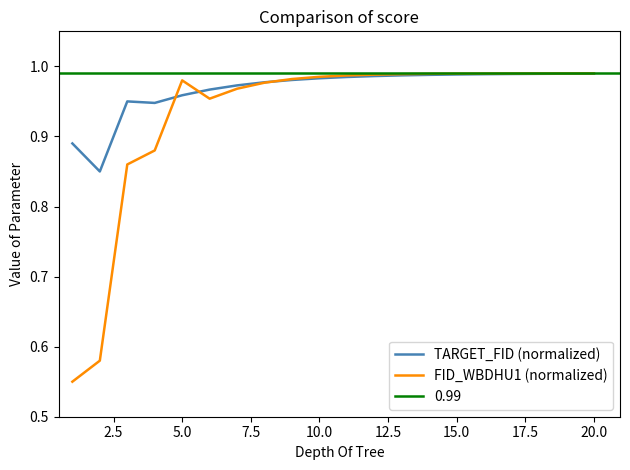

Which series has the widest spread of values?

FID_WBDHU1 (normalized)